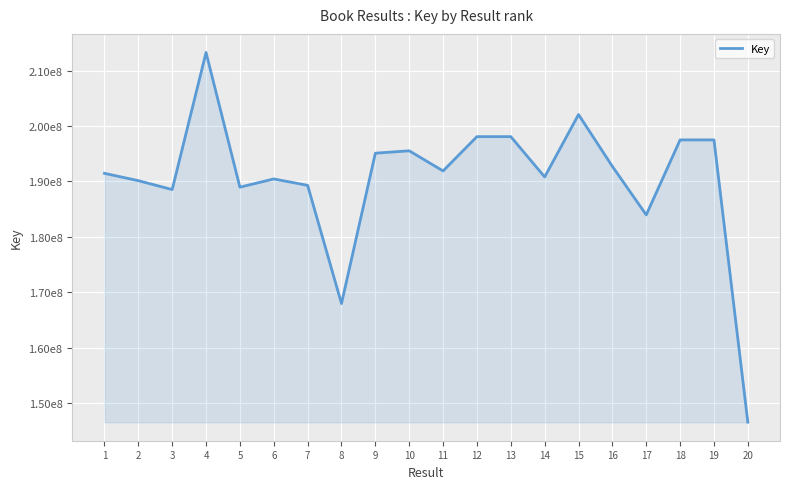

The value at 10 is 288833674. True or false?

False